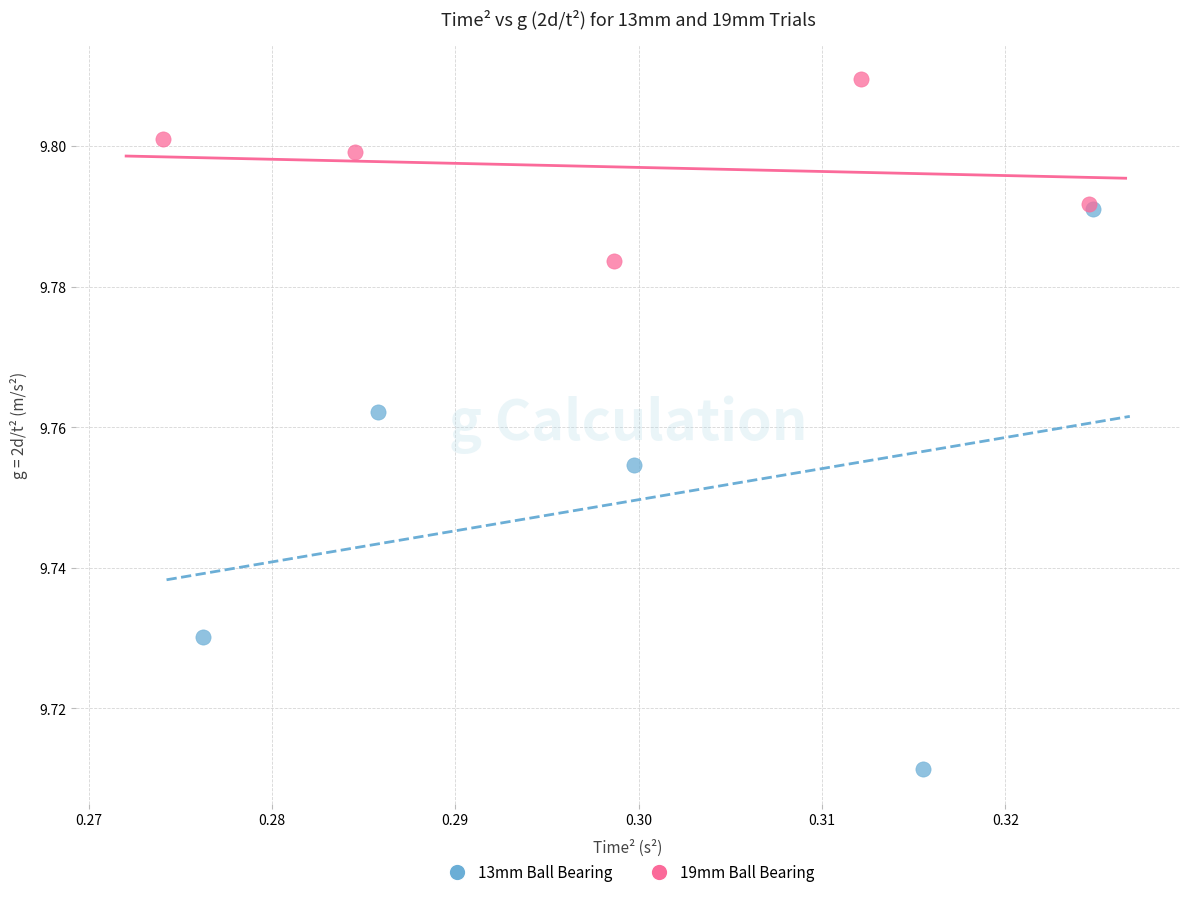

Which series contains the lowest Y value?

13mm Ball Bearing